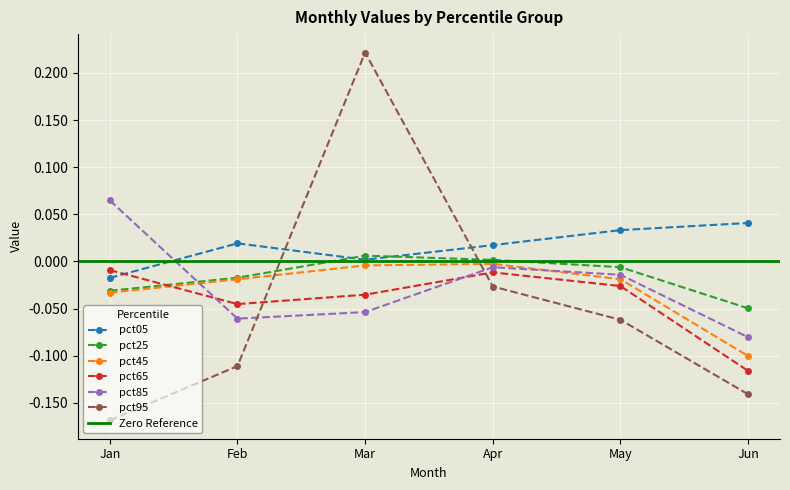

List the series in order of their peak value, lowest first.

pct65, pct45, pct25, pct05, pct85, pct95